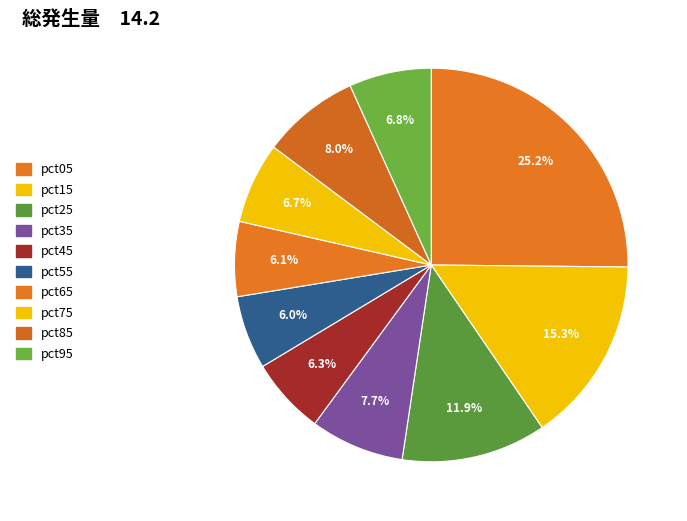

What percentage is the pct65 slice, to the nearest percent?

6%